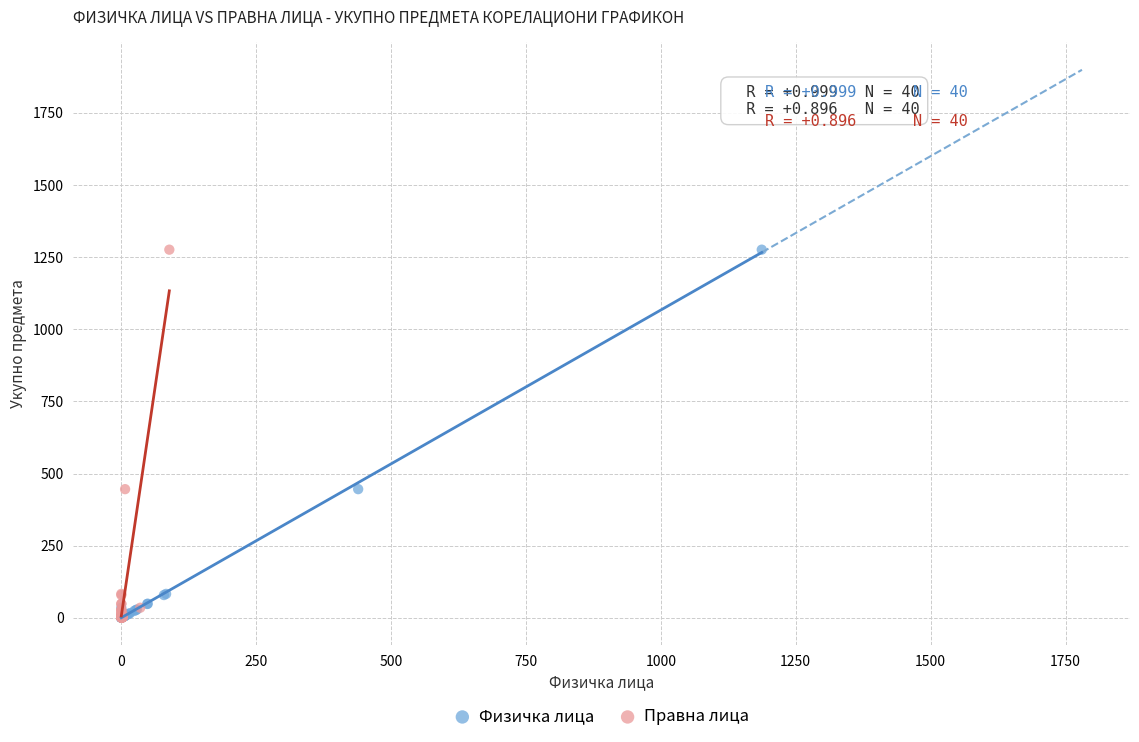

What are all the series names shown in the legend?

Физичка лица, Правна лица